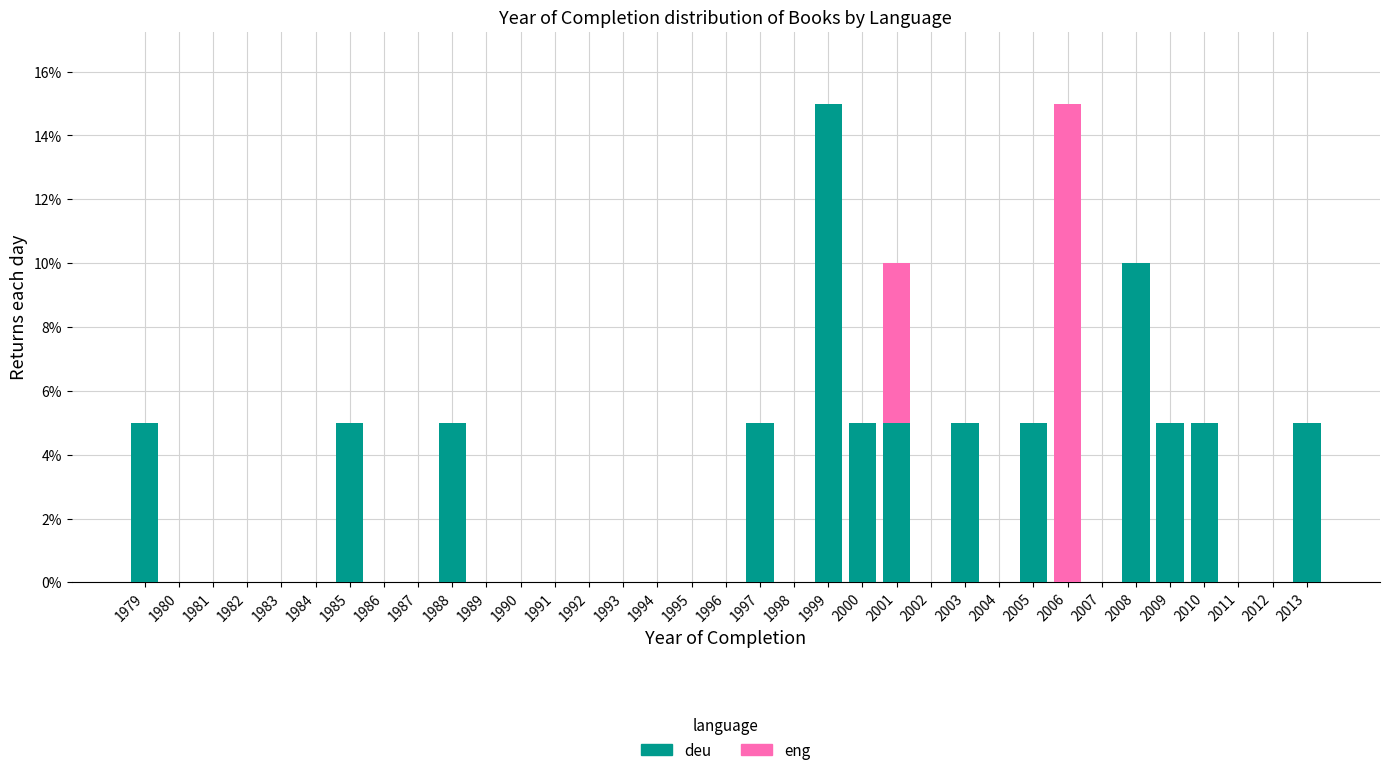

Which category has the highest value in the deu series?

1999